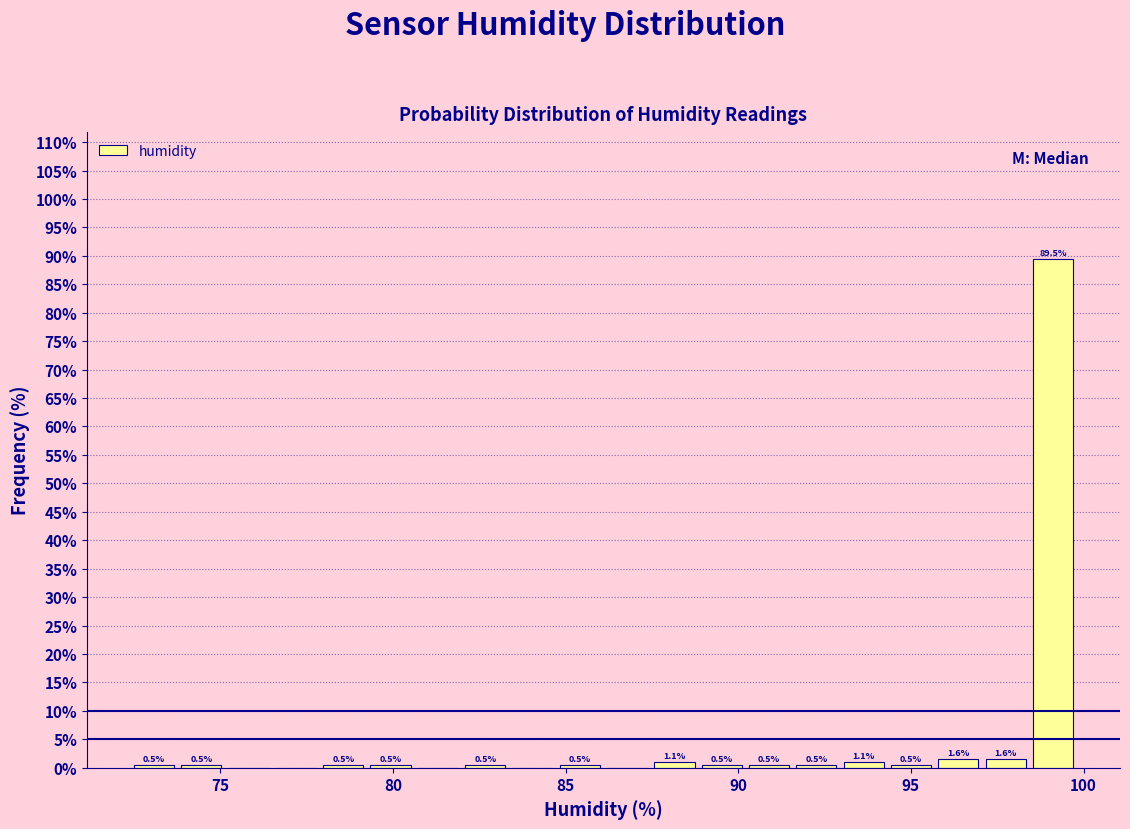

Around what value on the x-axis is the tallest bar? Give the approximate position of its centre, as read against the axis.

99.0